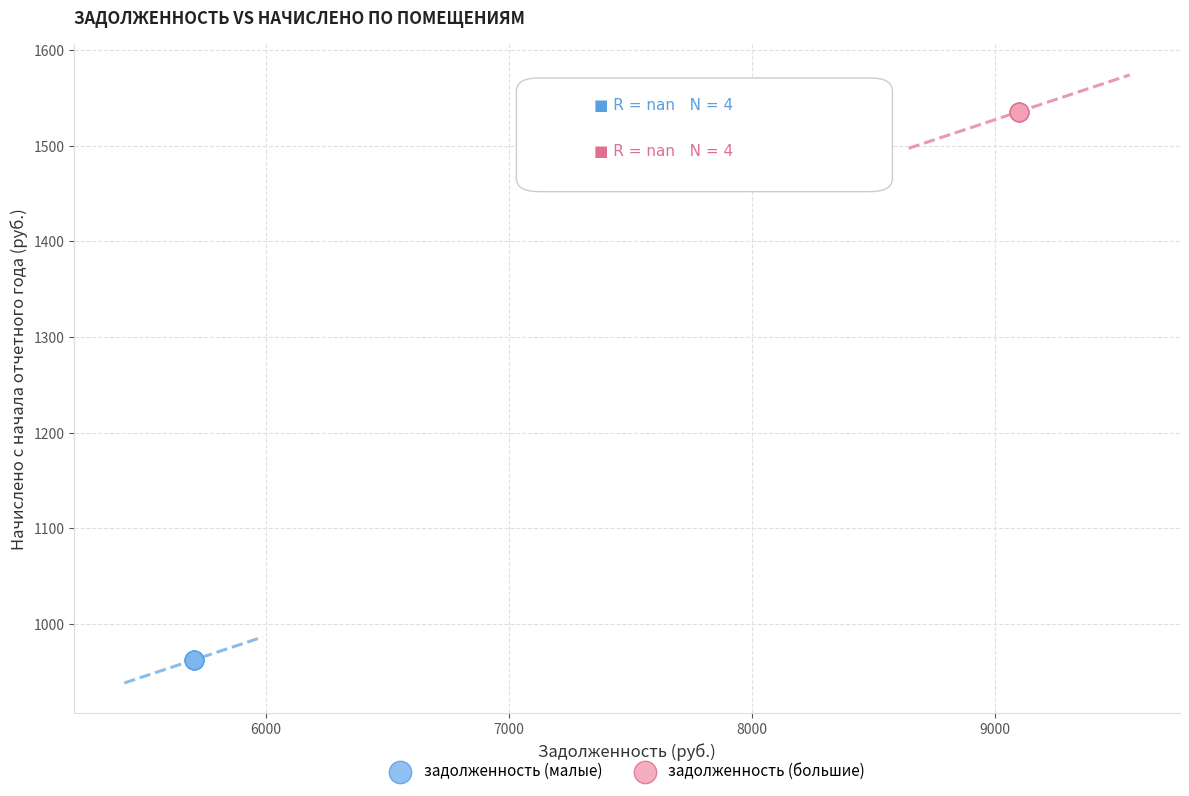

Which series contains the lowest Y value?

задолженность (малые)